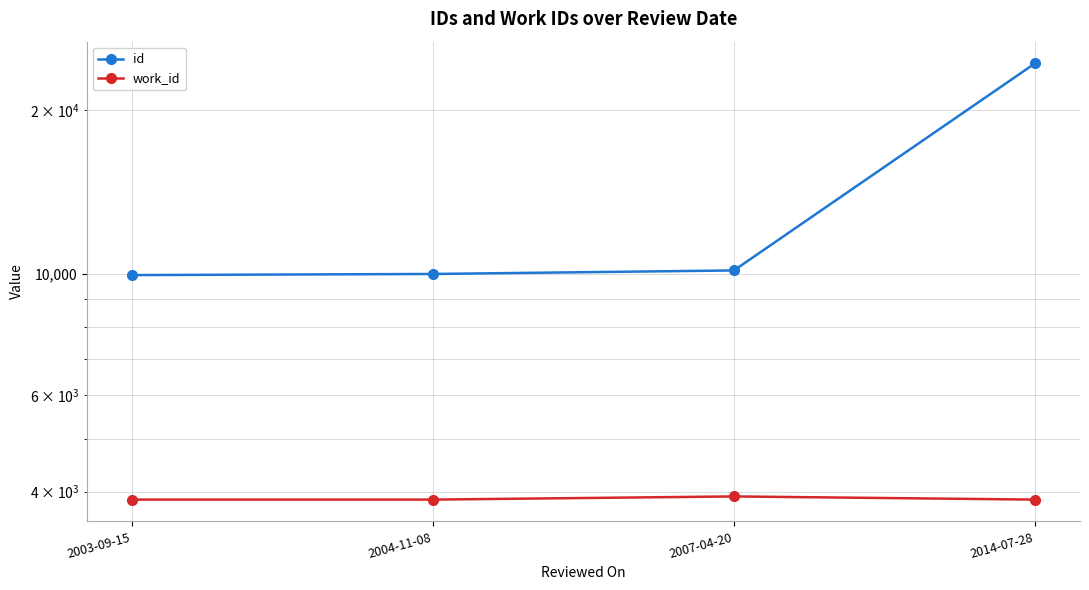

List the labels in order of id value, smallest first.

2003-09-15, 2004-11-08, 2007-04-20, 2014-07-28